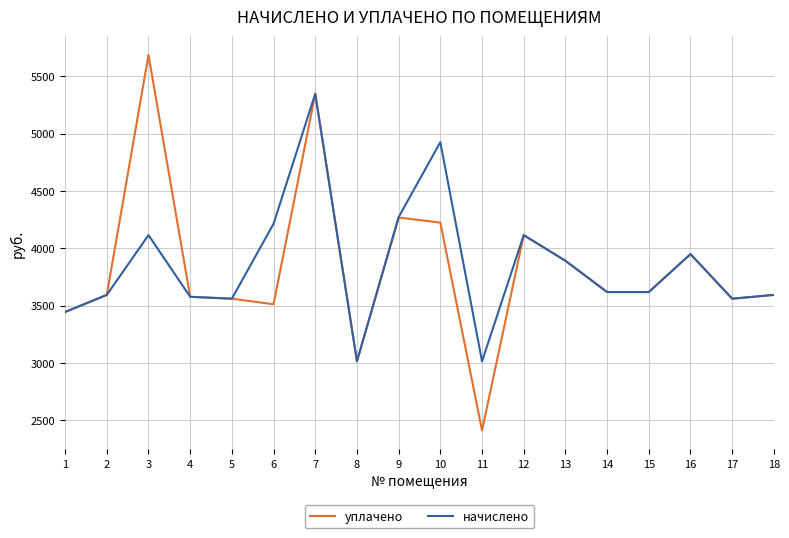

True or false: уплачено has more than 1 points higher than both neighbors.

True